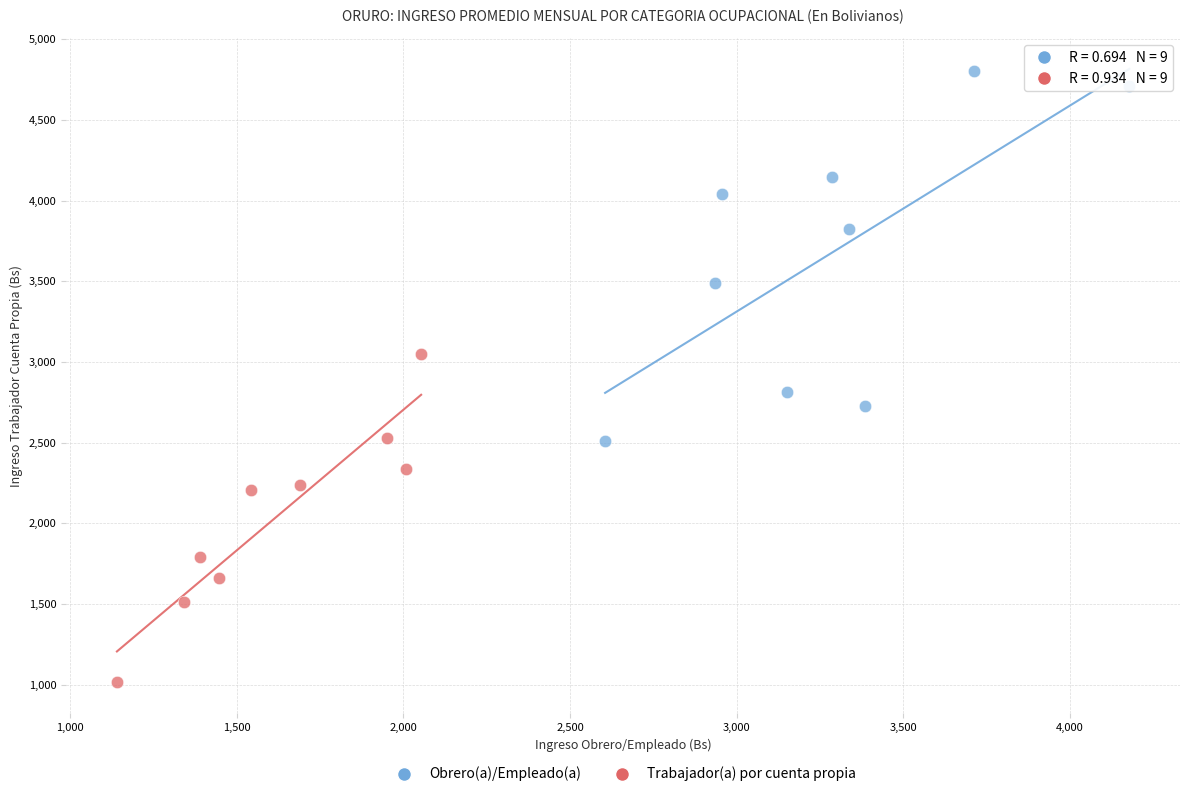

What are all the series names shown in the legend?

Obrero(a)/Empleado(a), Trabajador(a) por cuenta propia